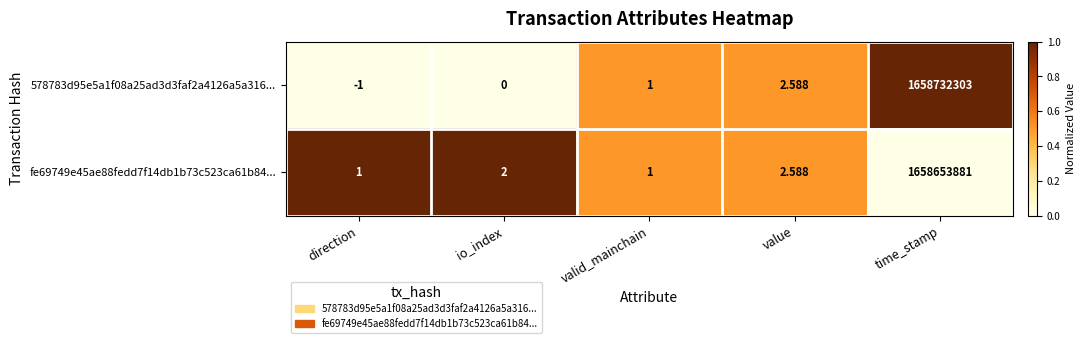

At which label is fe69749e45ae88fedd7f14db1b73c523ca61b84... closest to 829326941?

value